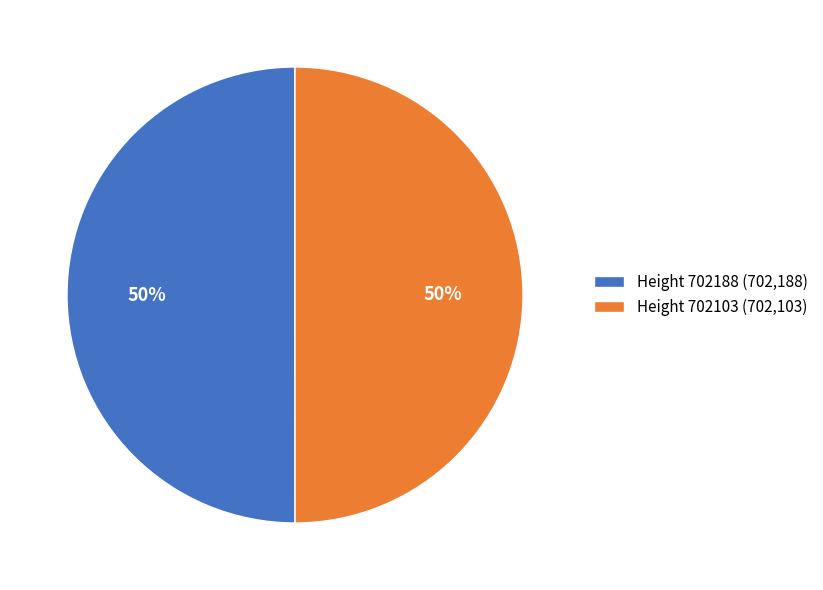

The Height 702103 slice represents 35% of the pie. True or false?

False